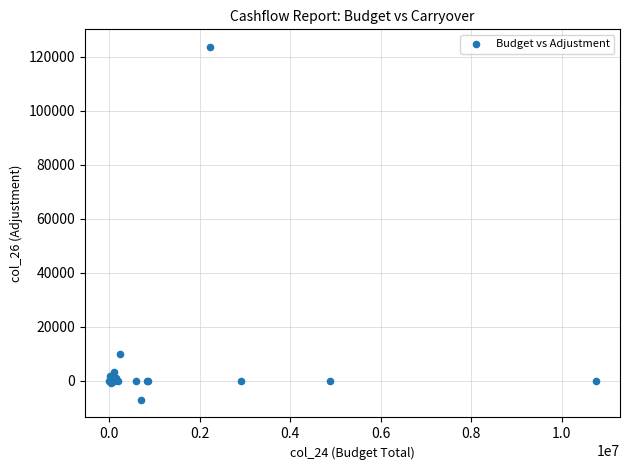

What Y value in the scatter plot is closest to 58258?

9999.4